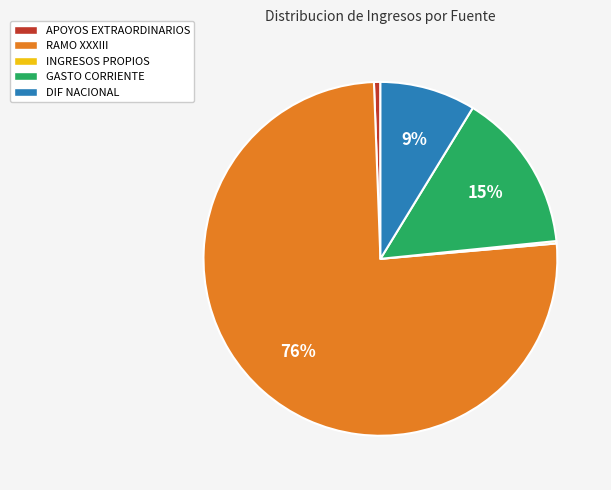

What is the largest slice in the pie chart?

RAMO XXXIII